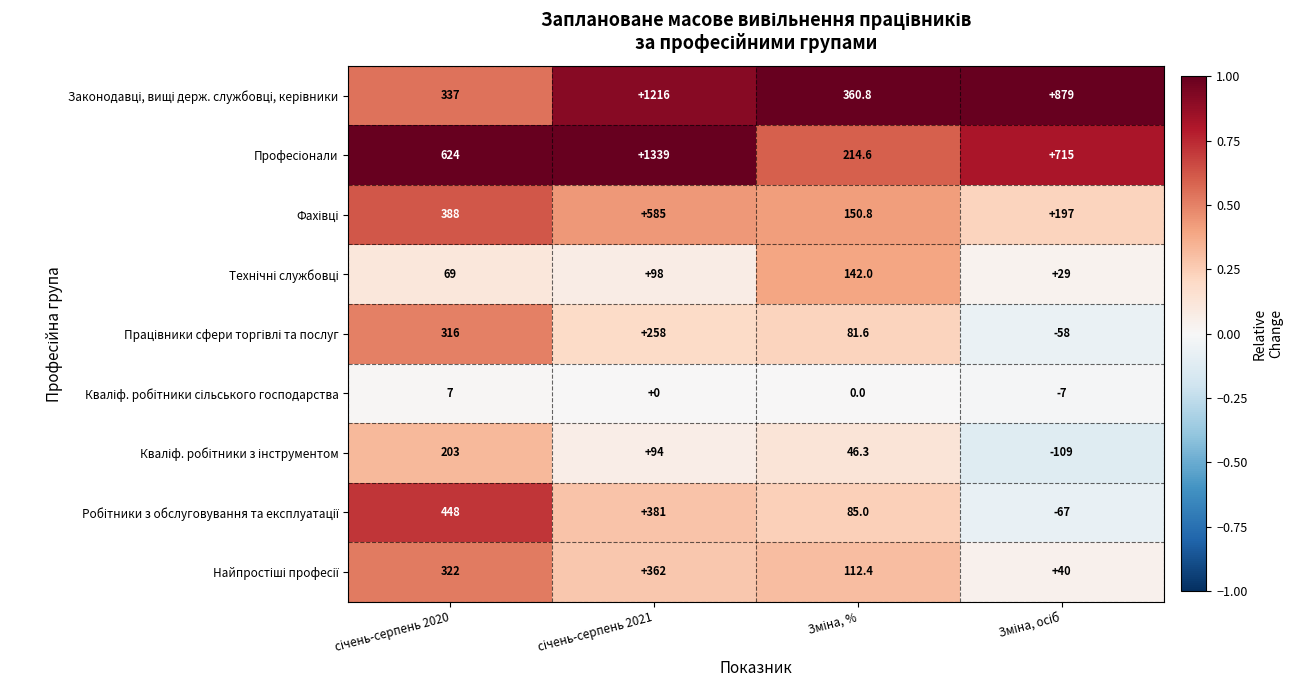

At how many categories does at least one series exceed 385?

3